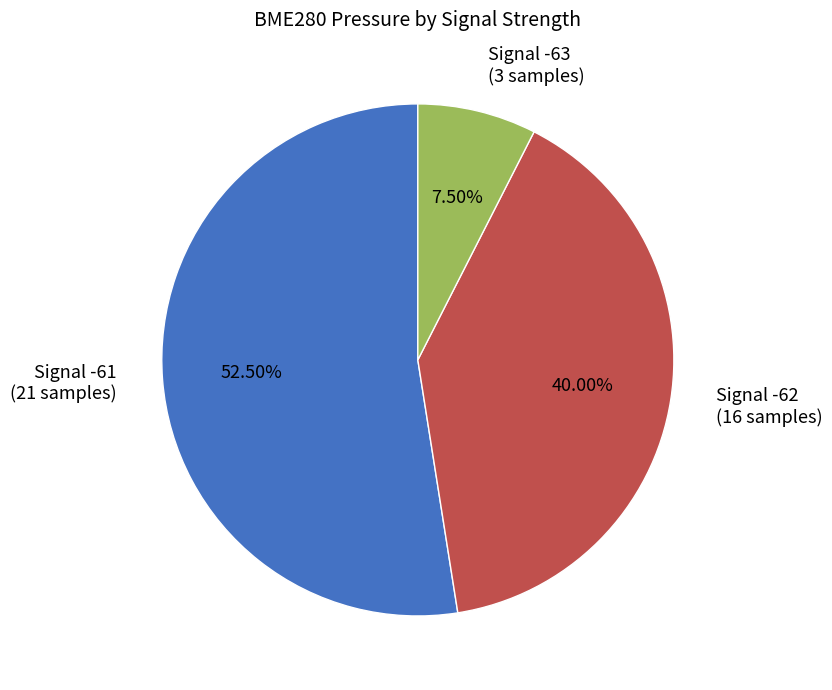

Which slice is the smallest?

Signal -63 (3 samples)